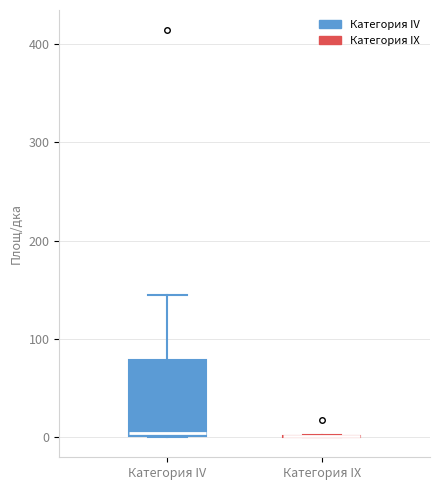

Comparing the boxes themselves (not the whiskers), which one is the tallest?

Категория IV